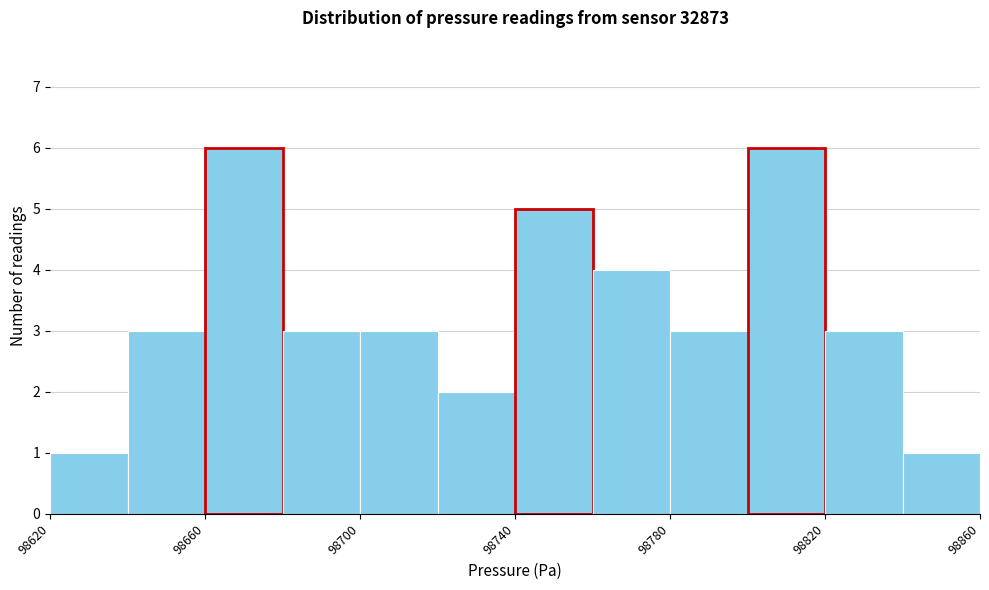

Reading left to right, transcribe this chart: for each bar, give the range it covers on the x-axis and its height. The values are not printed on the chart, so give them approximately, as read against the axis.

98620 to 98640: 1
98640 to 98660: 3
98660 to 98680: 6
98680 to 98700: 3
98700 to 98720: 3
98720 to 98740: 2
98740 to 98760: 5
98760 to 98780: 4
98780 to 98800: 3
98800 to 98820: 6
98820 to 98840: 3
98840 to 98860: 1